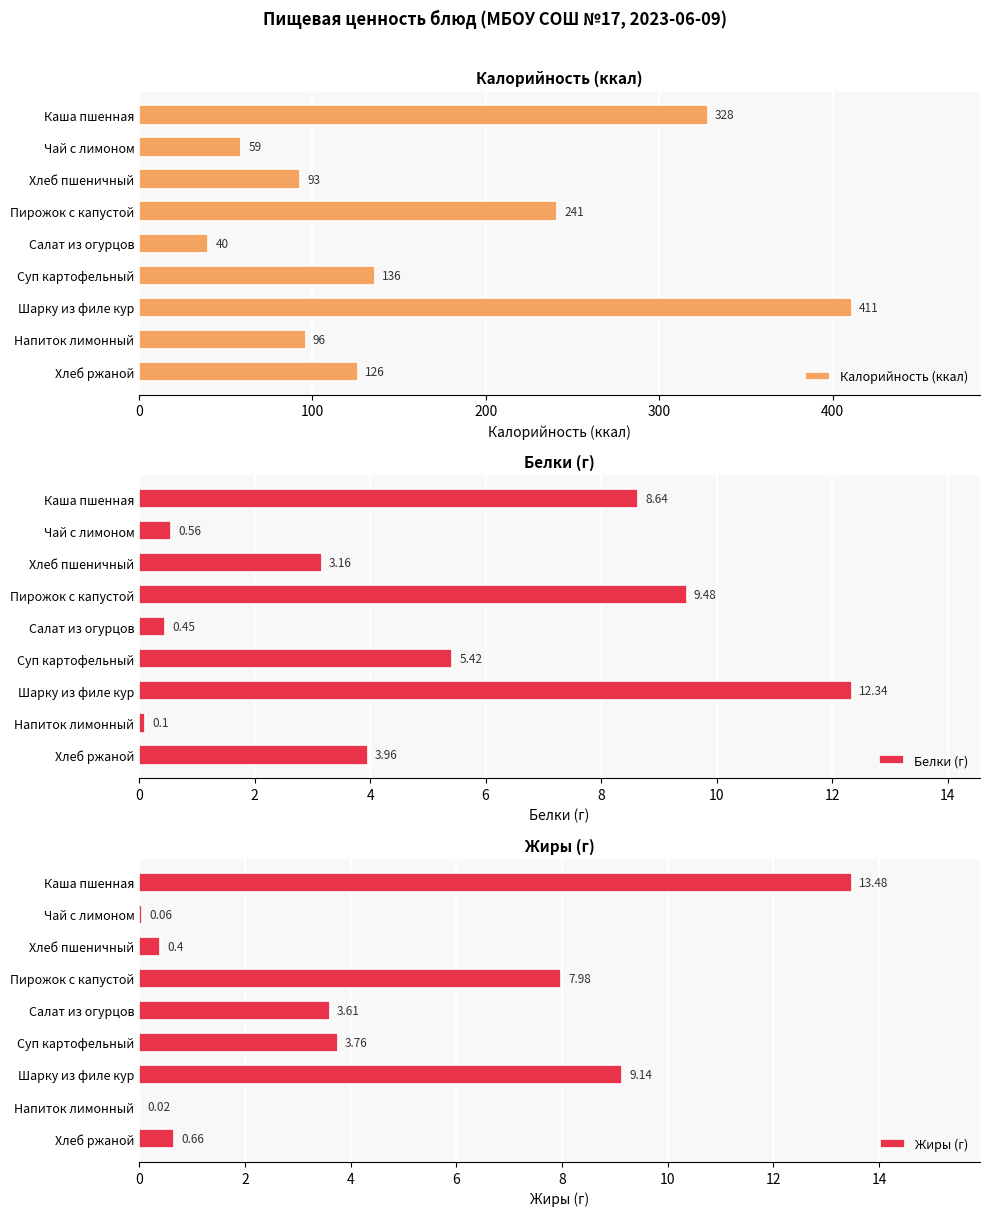

Which category has the highest value in the Калорийность (ккал) series?

Шарку из филе кур